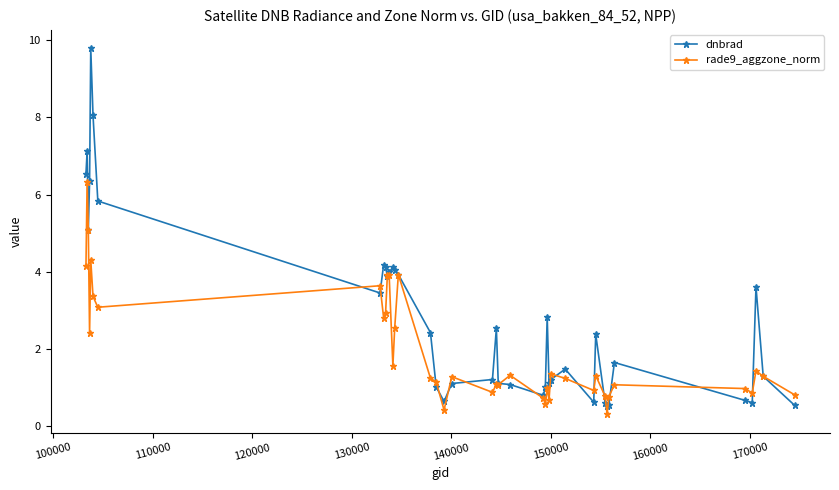

What is the lowest value of the rade9_aggzone_norm series?

0.3